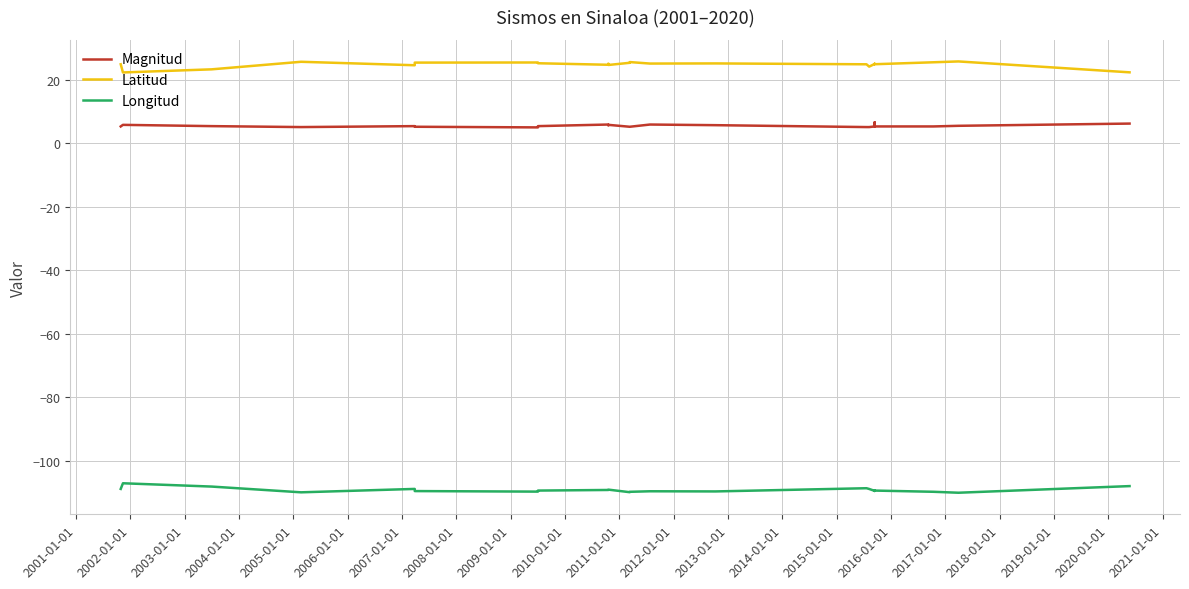

In Longitud, how many points are higher than both neighbors (excluding endpoints)?

7